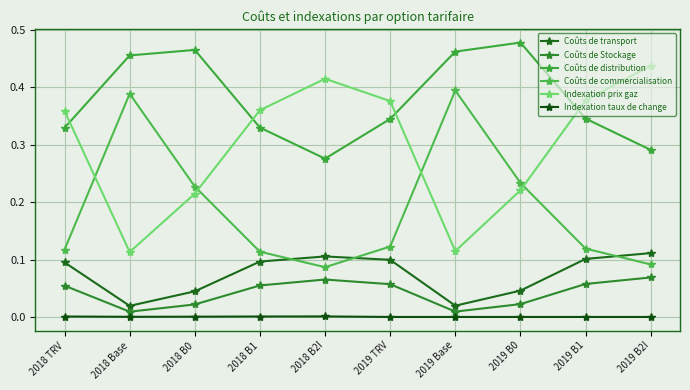

Does the chart have visible grid lines?

Yes